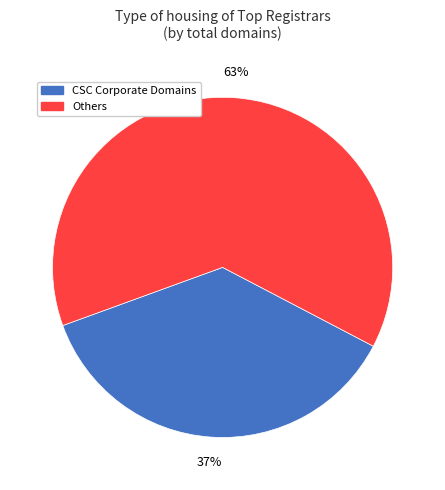

Is the sum of Others and CSC Corporate Domains greater than half?

Yes